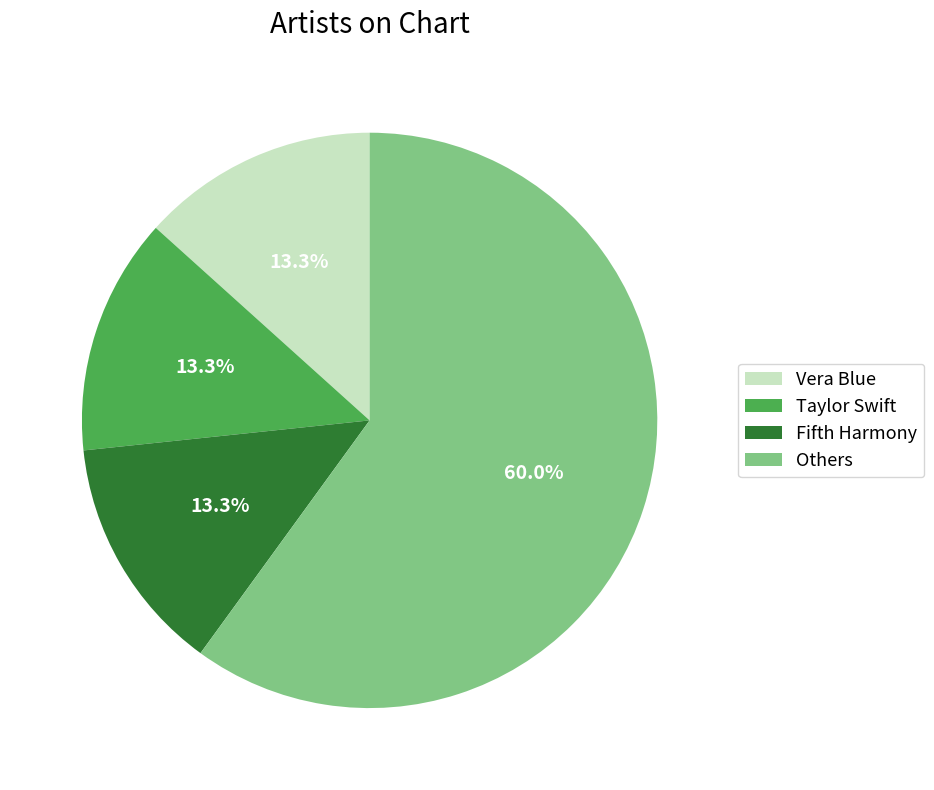

What percentage is NOT represented by Fifth Harmony?

86.7%